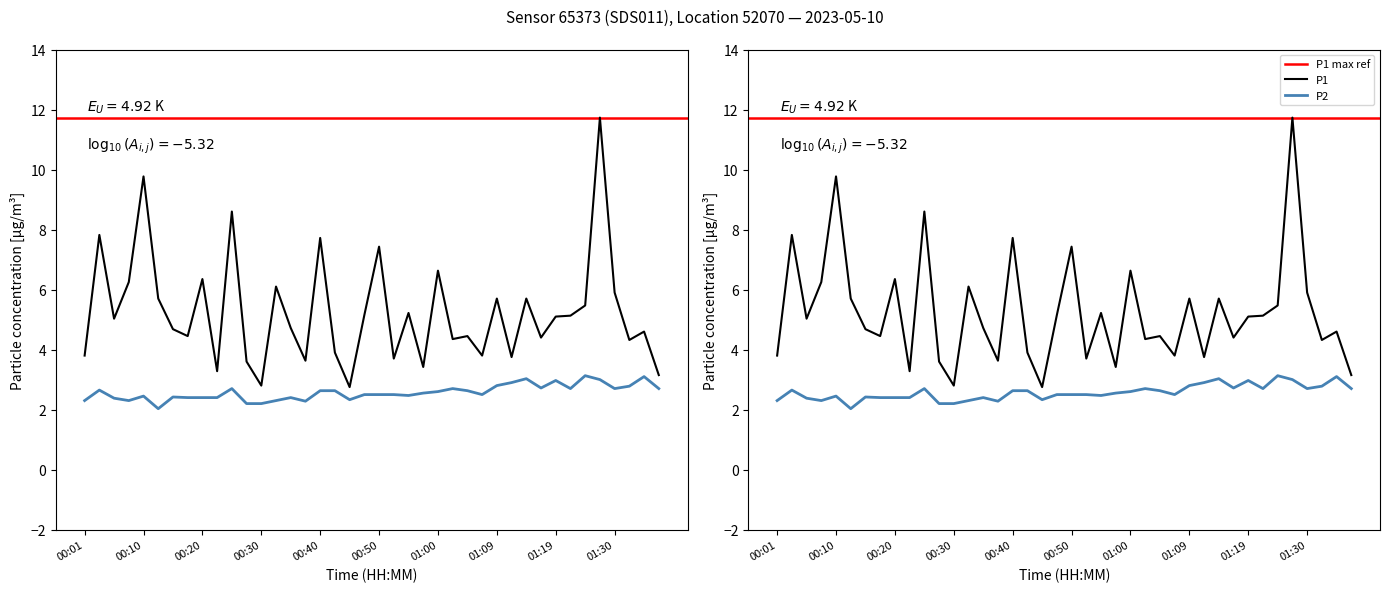

Which has a higher value, 00:33 or 01:05?

00:33